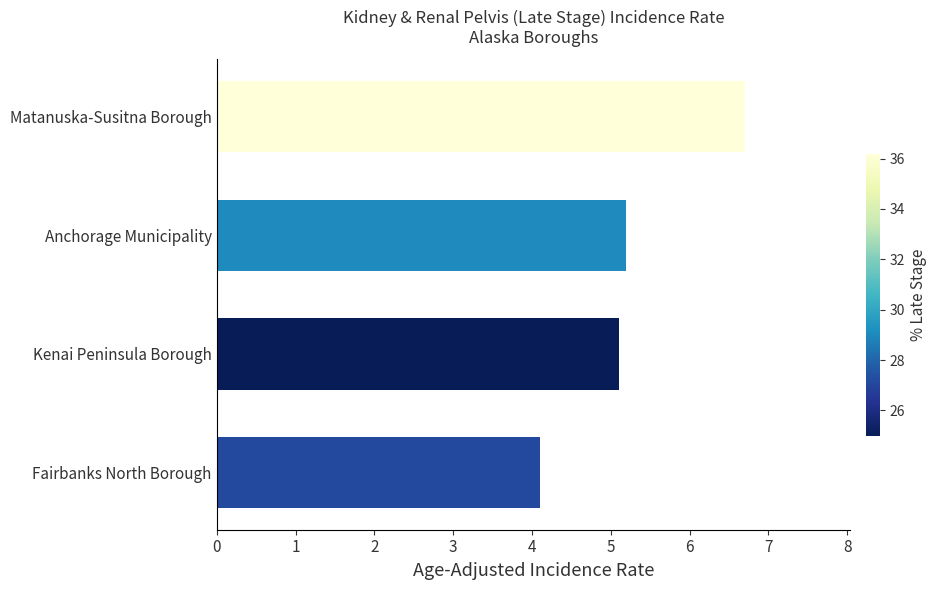

List the labels in order of value, largest first.

Matanuska-Susitna Borough, Anchorage Municipality, Kenai Peninsula Borough, Fairbanks North Borough